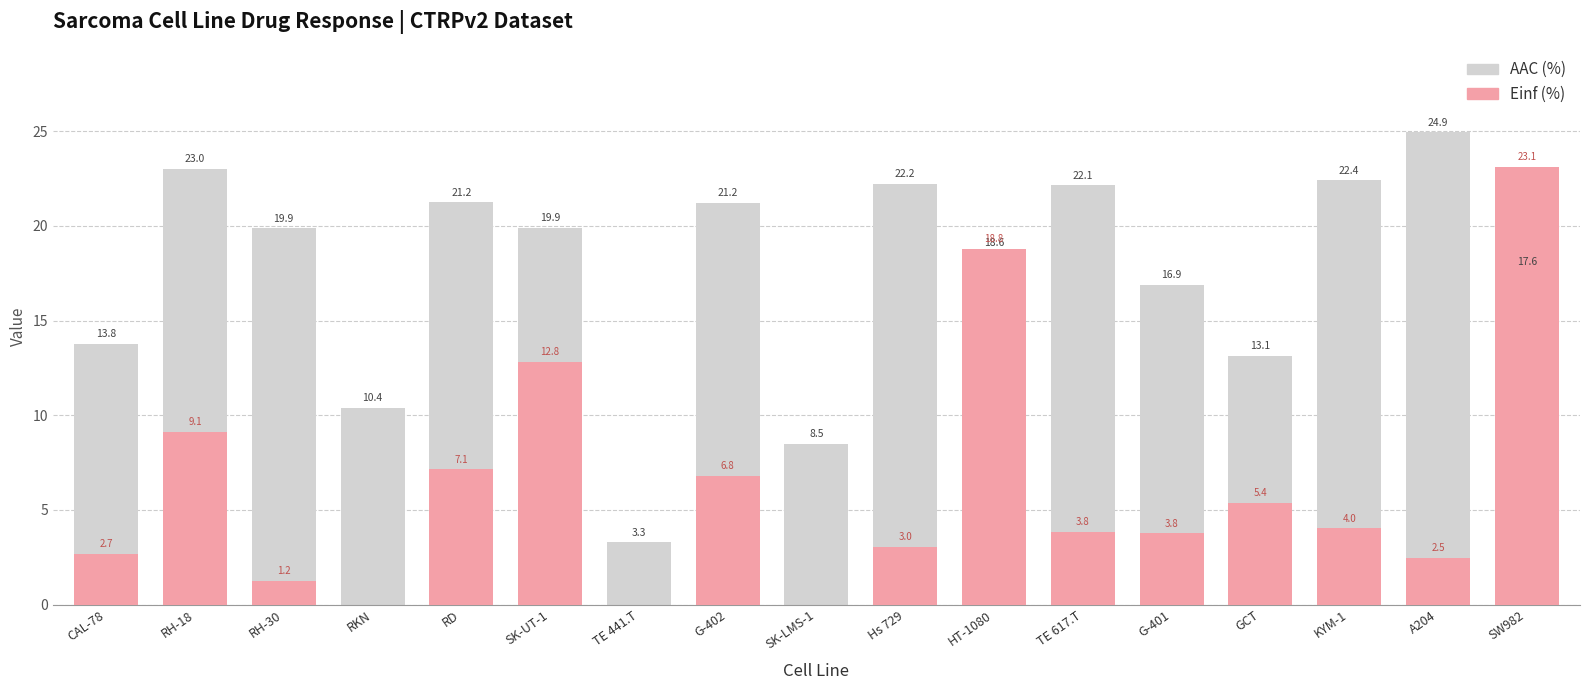

What are all the series names shown in the legend?

AAC (%), Einf (%)